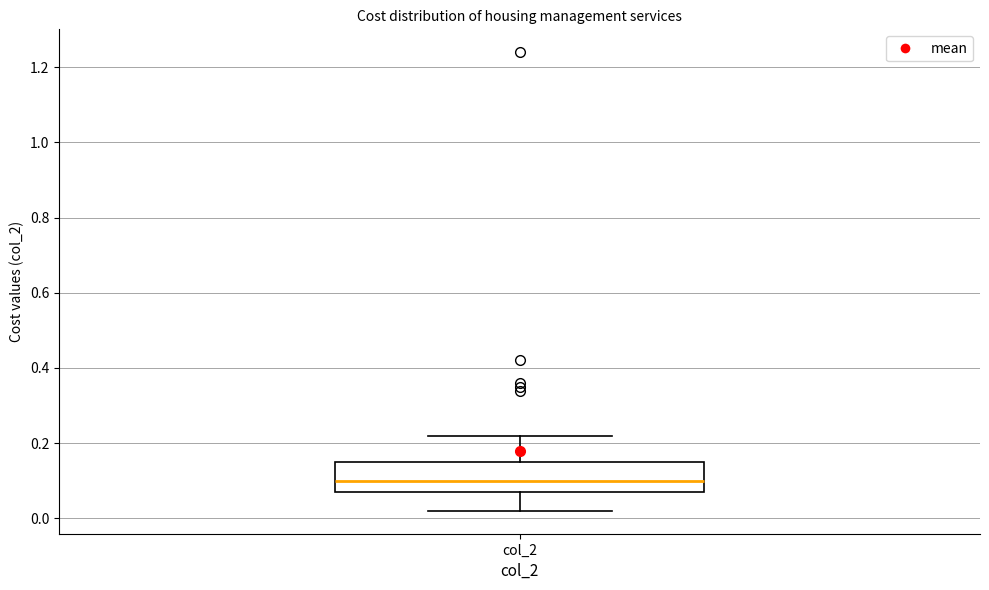

Transcribe this box plot: give where the median line is, the range the box spans, and where the two whiskers end, as read against the y-axis. The values are not printed on the chart, so give them approximately, as read against the axis.

median 0.10, box 0.08 to 0.16, whiskers 0.02 to 0.22